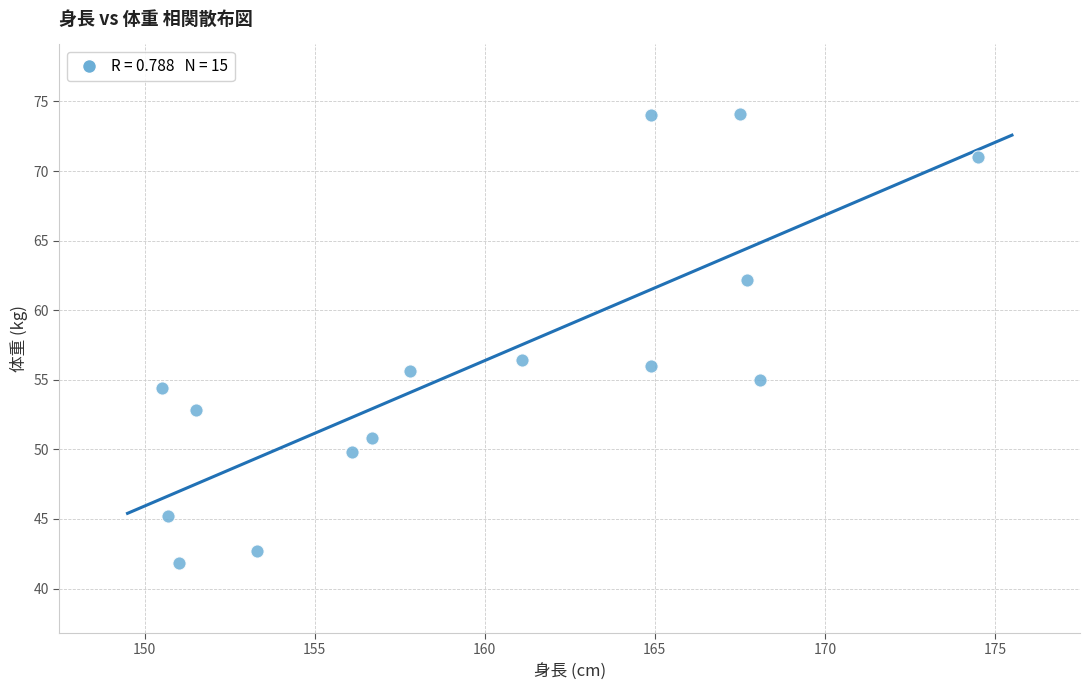

What is the range of Y values (max minus min)?

32.3